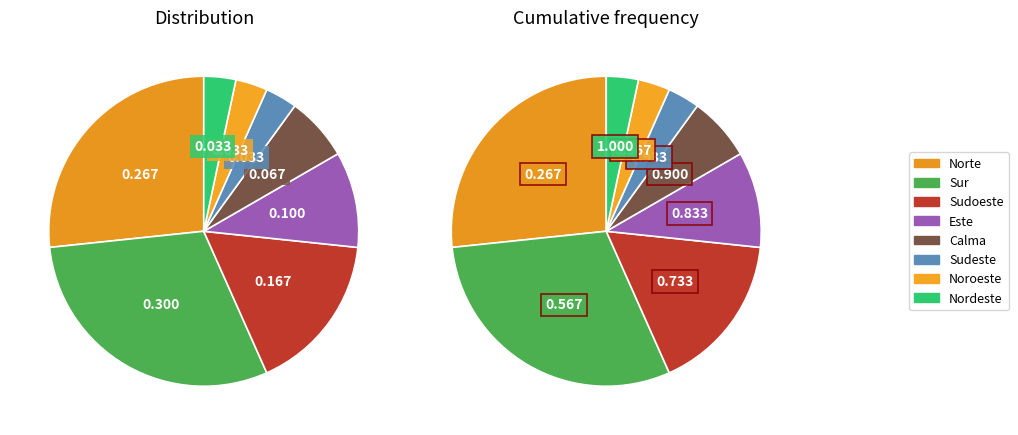

Which slice is the smallest?

Sudeste